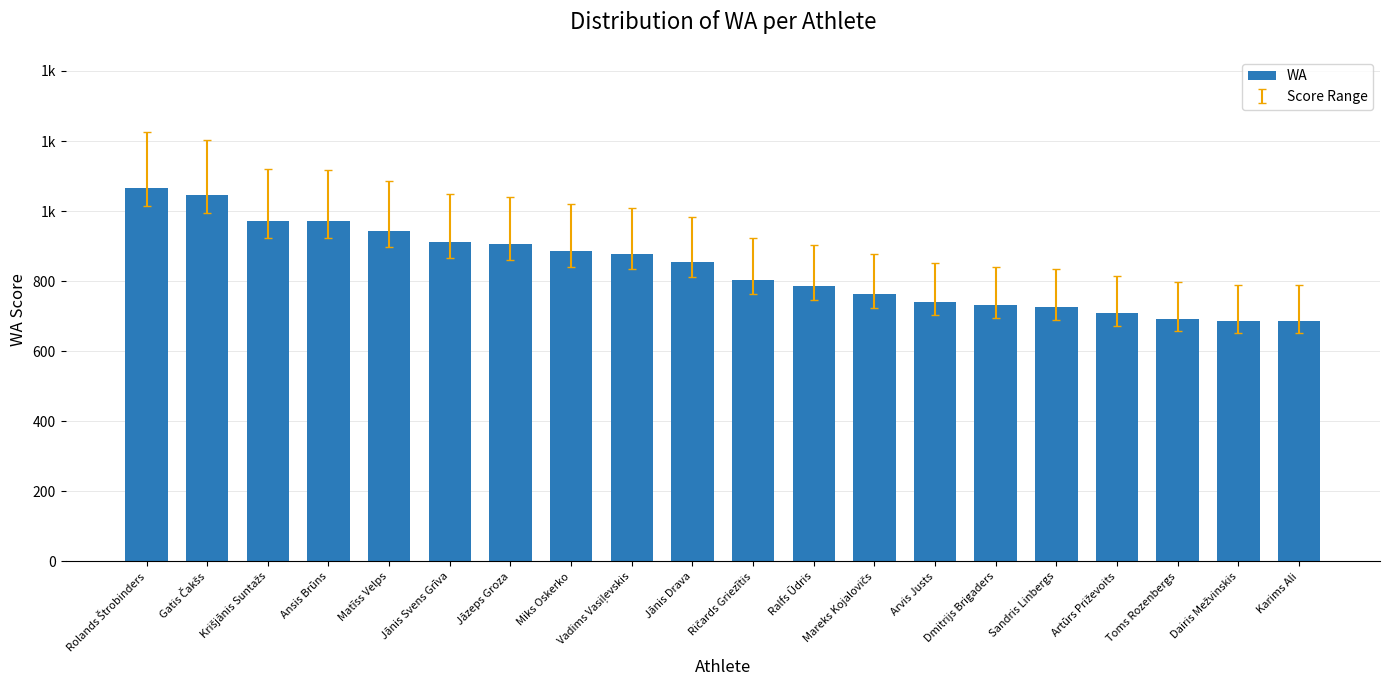

Rank the categories by value from lowest to highest.

Karims Ali, Dairis Mežvinskis, Toms Rozenbergs, Artūrs Priževoits, Sandris Linbergs, Dmitrijs Brigaders, Arvis Justs, Mareks Kojalovičs, Ralfs Ūdris, Ričards Griezītis, Jānis Drava, Vadims Vasiļevskis, Miks Oskerko, Jāzeps Groza, Jānis Svens Grīva, Matīss Velps, Ansis Brūns, Krišjānis Suntažs, Gatis Čakšs, Rolands Štrobinders